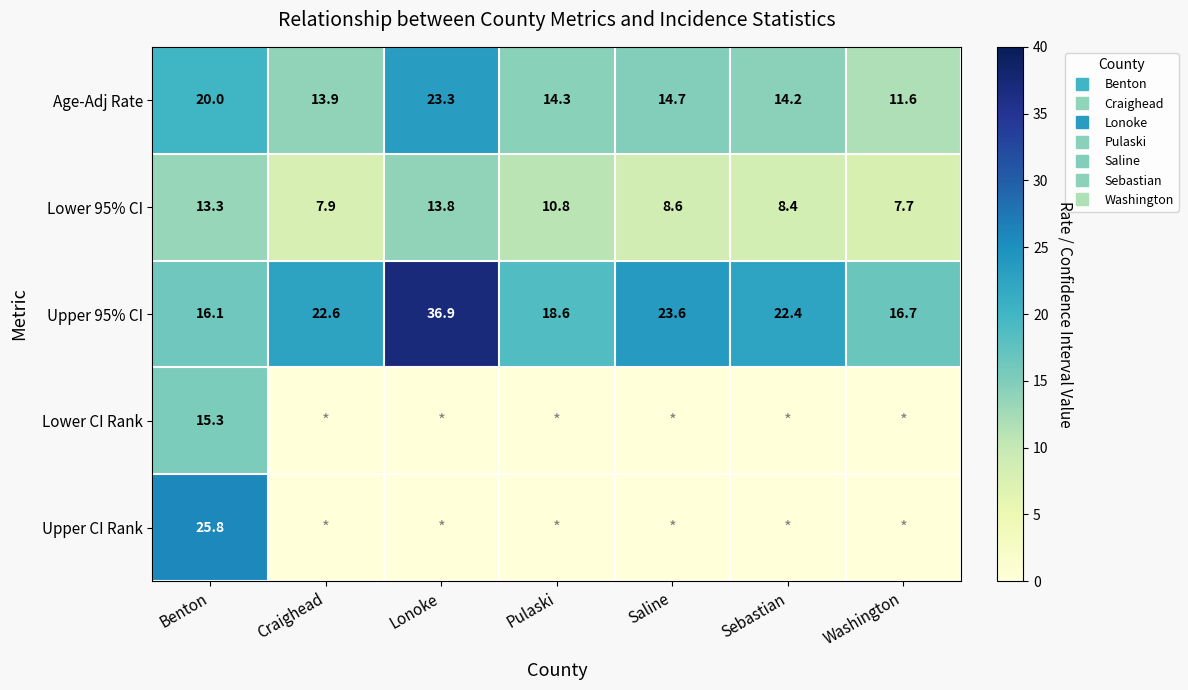

What is the difference between the second highest and minimum values in the Lower 95% CI series?

5.6